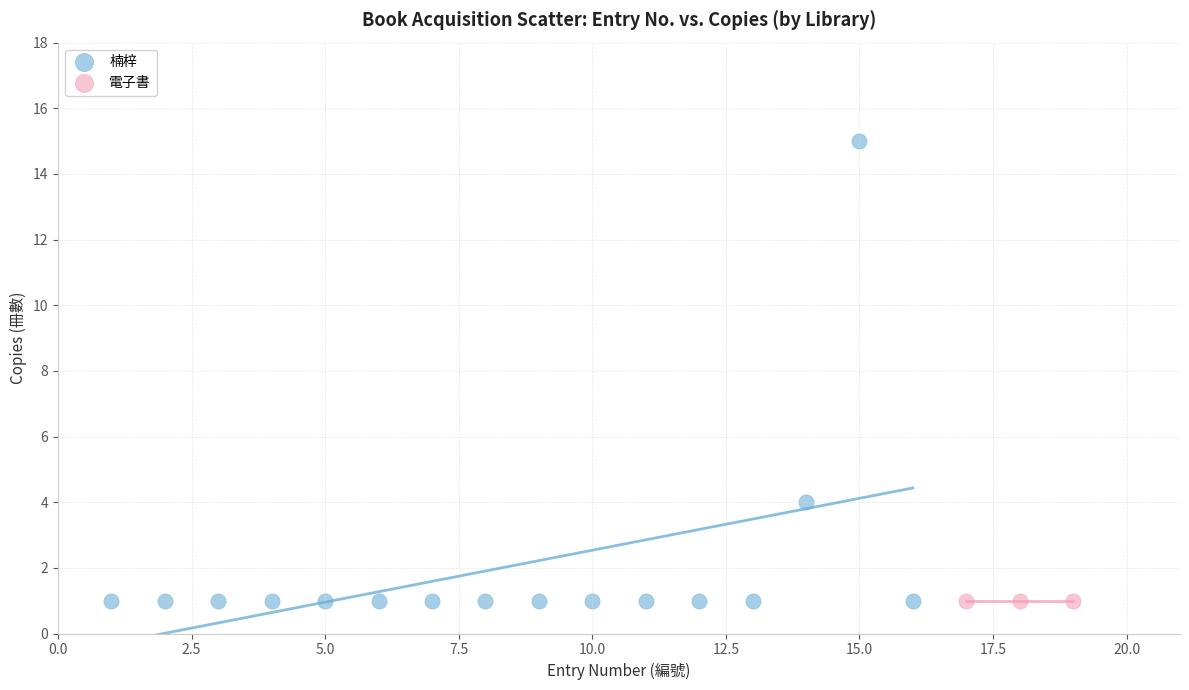

Which series reaches the maximum Y coordinate?

楠梓